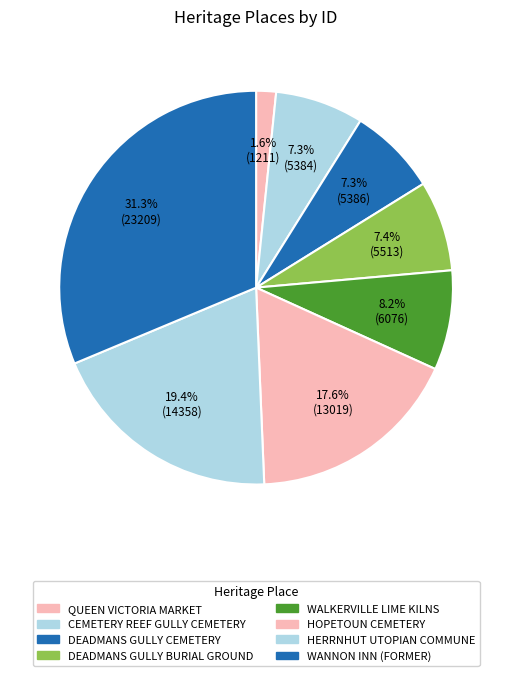

True or false: DEADMANS GULLY CEMETERY accounts for 1% of the total.

False